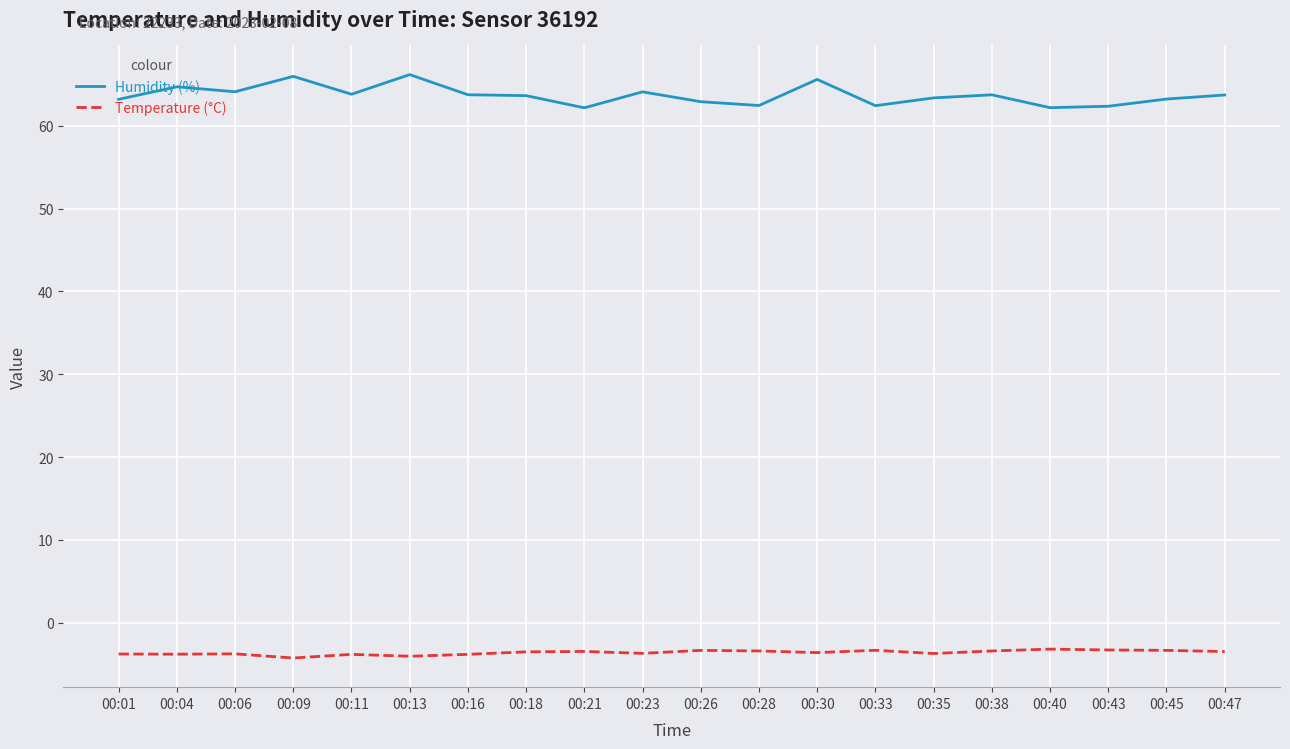

Is the value of Humidity (%) at 00:16 greater than the value of Temperature (°C) at 00:30?

Yes